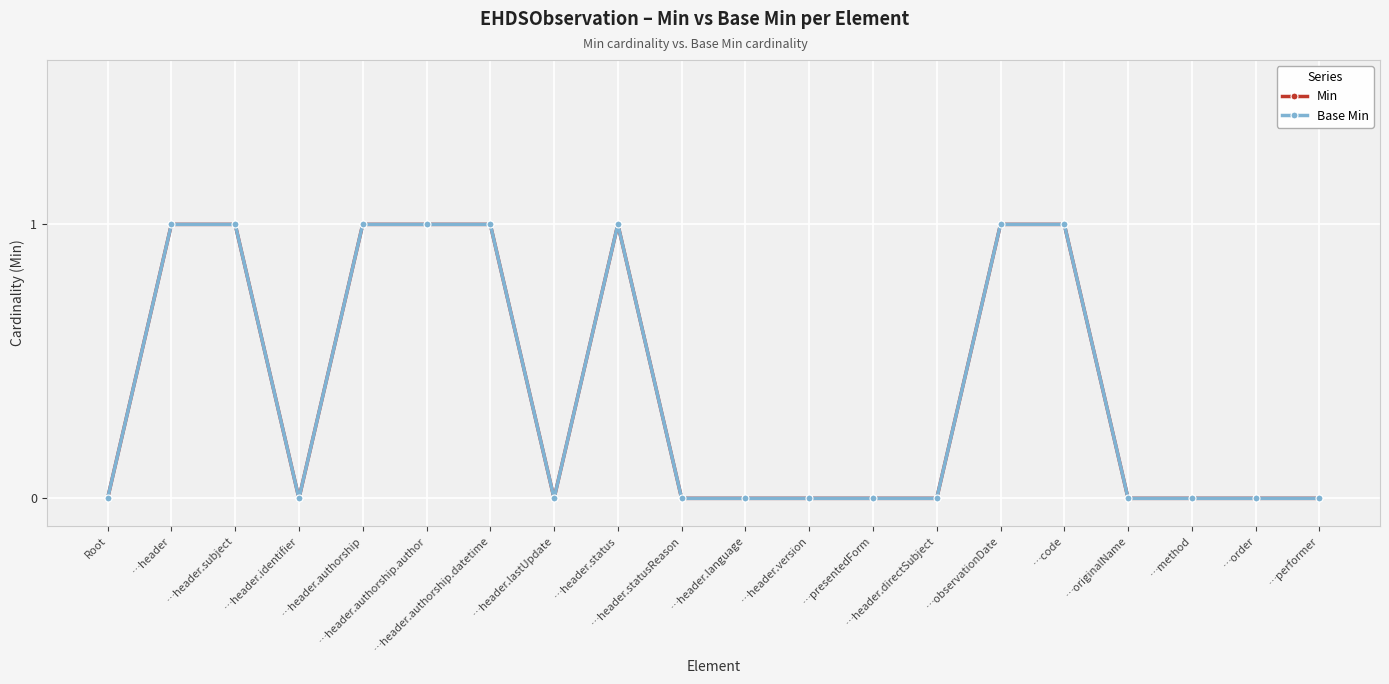

True or false: Base Min has a value of -1 at …header.language.

False